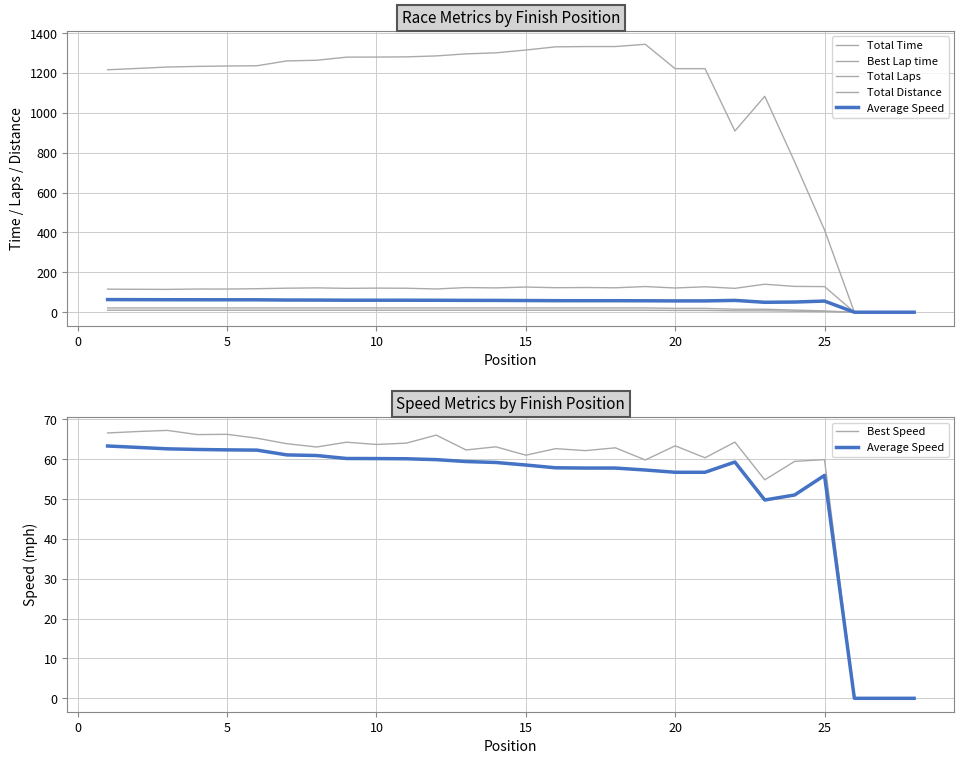

True or false: Total Distance and Total Time intersect in this chart.

False